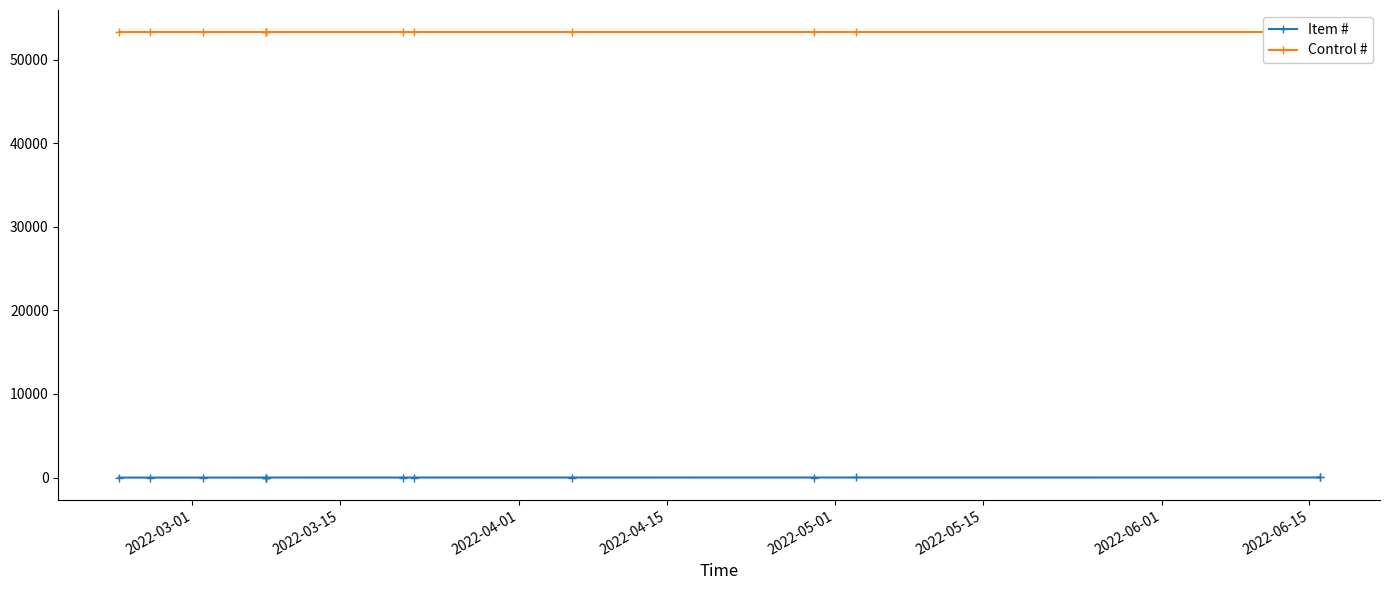

True or false: Control # and Item # intersect in this chart.

False